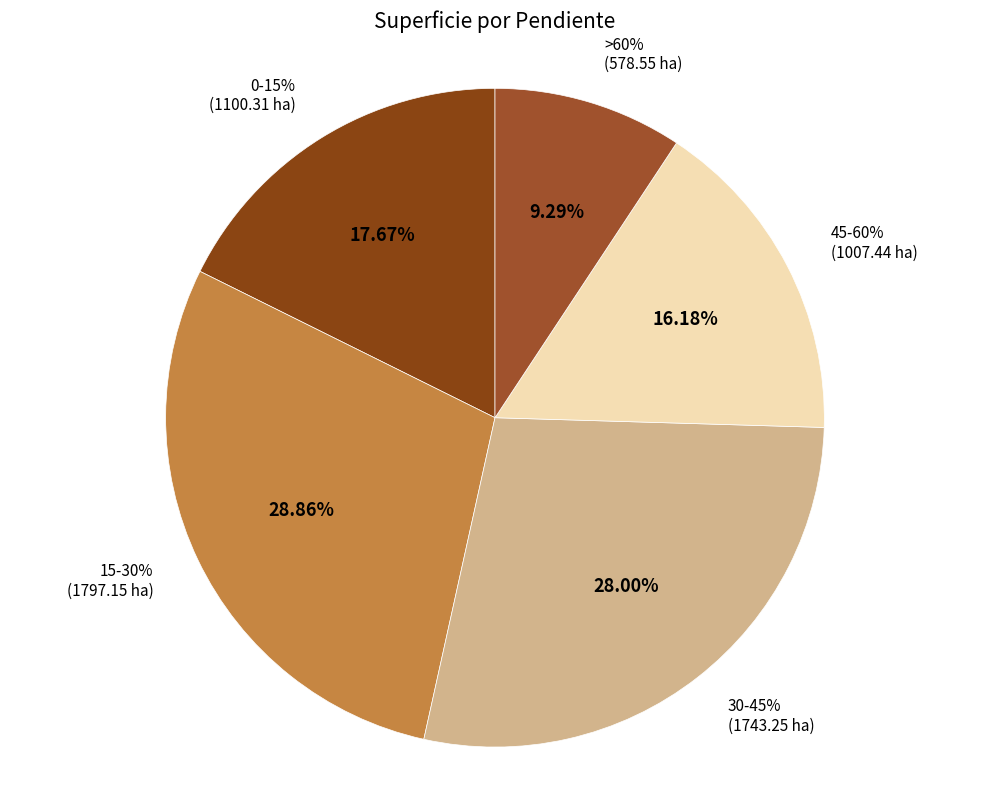

What portion of the pie excludes 30-45%?

72.0%